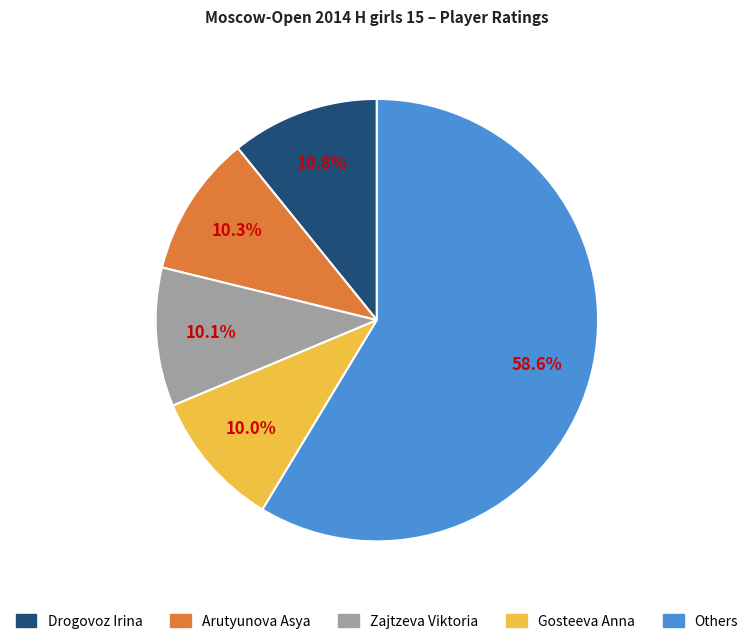

Is there a majority slice in this chart?

Yes